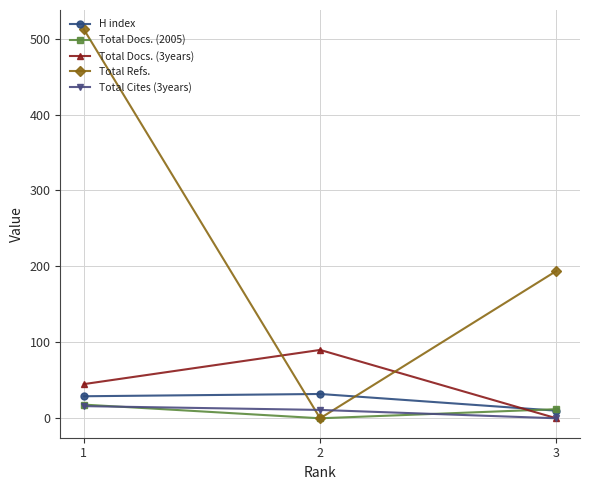

How many H index values are between 10 and 32?

3